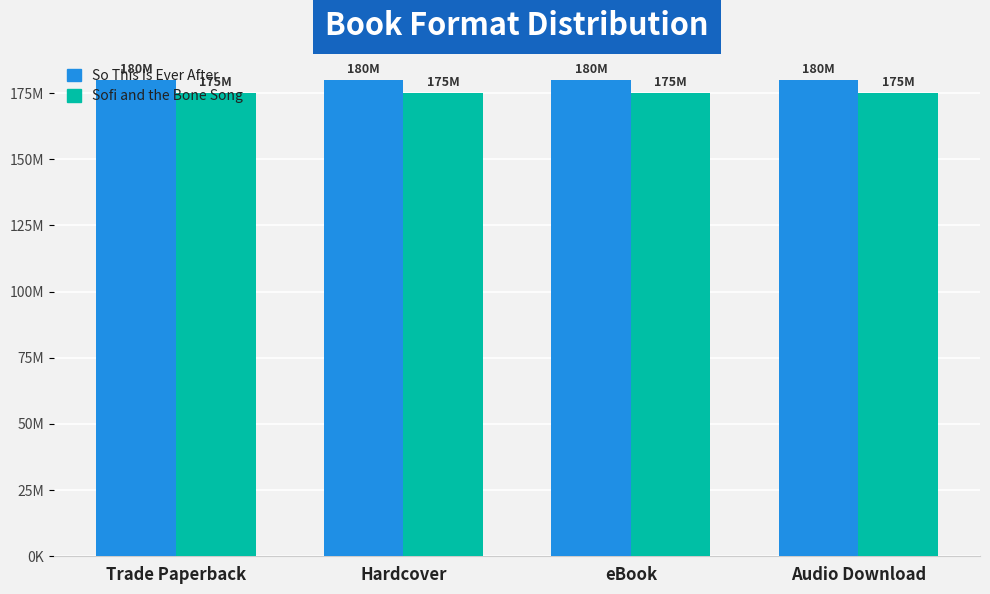

What is the maximum value shown in the chart?

180020945